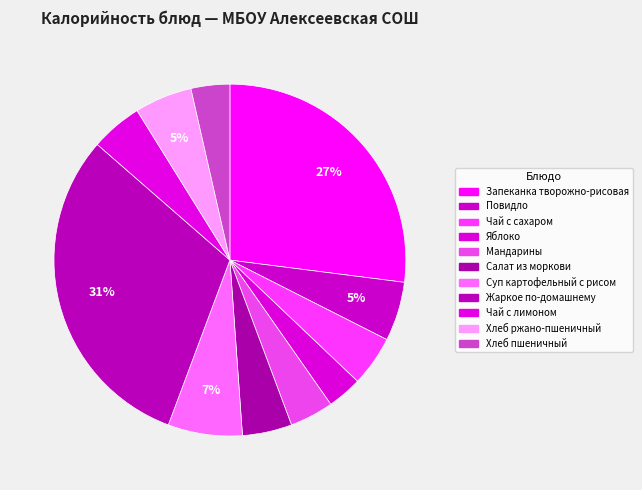

To the nearest percent, what is the difference between the largest and smallest slice percentages?

28%